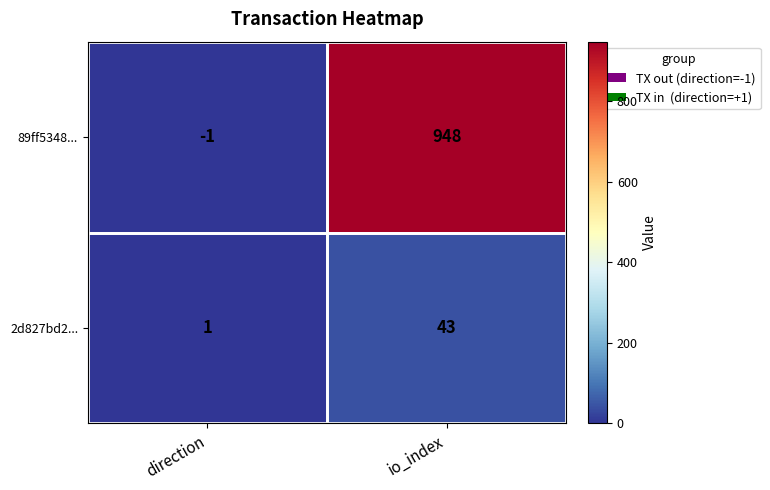

How many categories are shown in the chart?

2